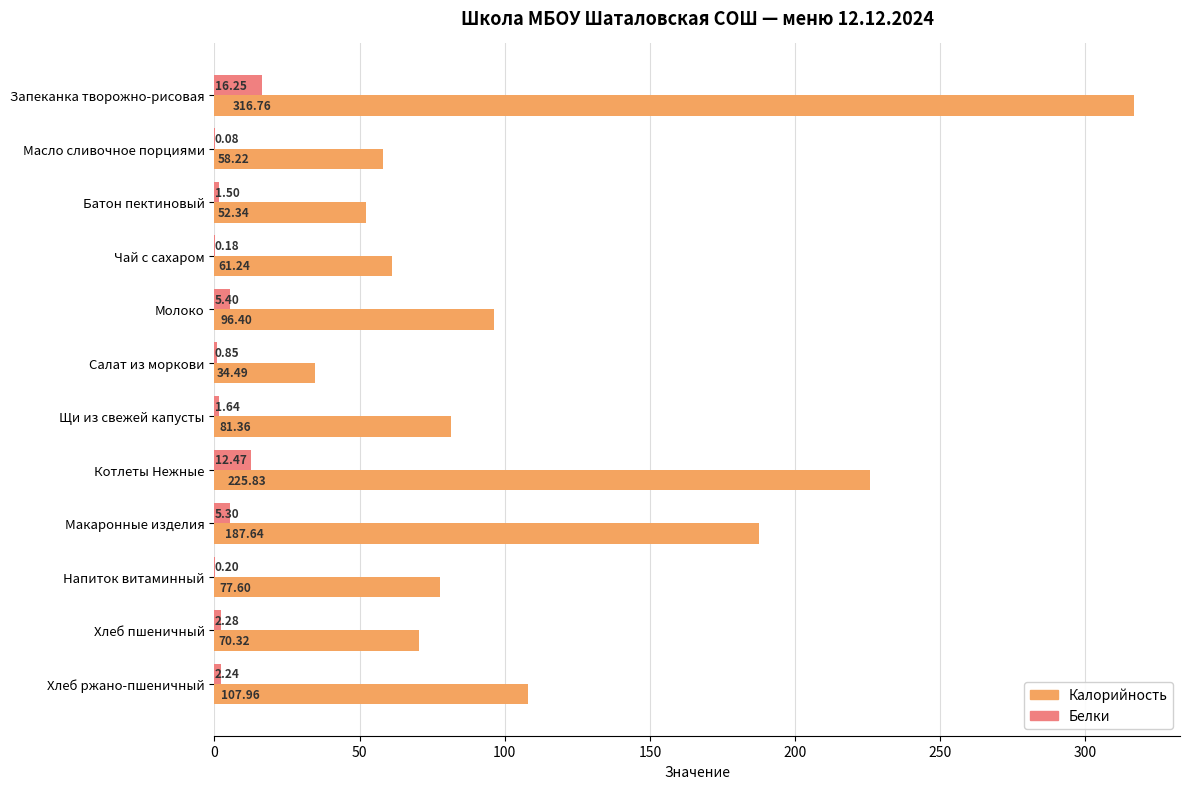

Which series has the widest spread of values?

Калорийность